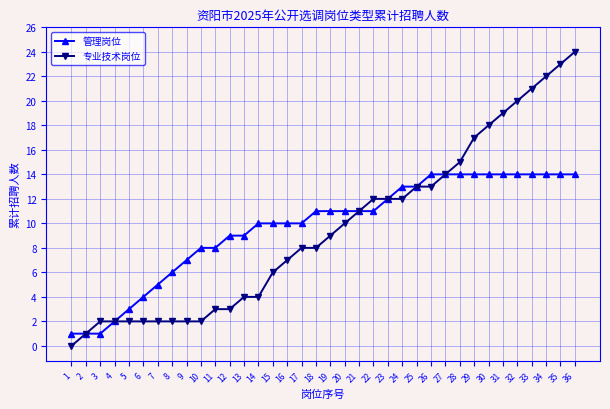

At which category is the sum across all series the highest?

36